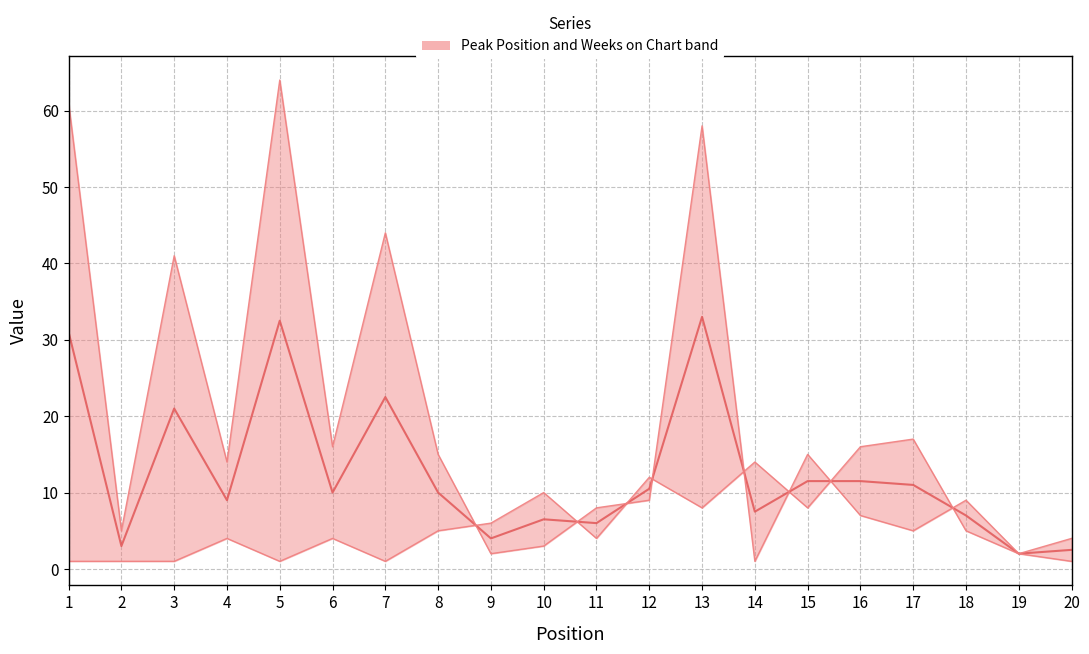

At which category is the sum across all series the highest?

13